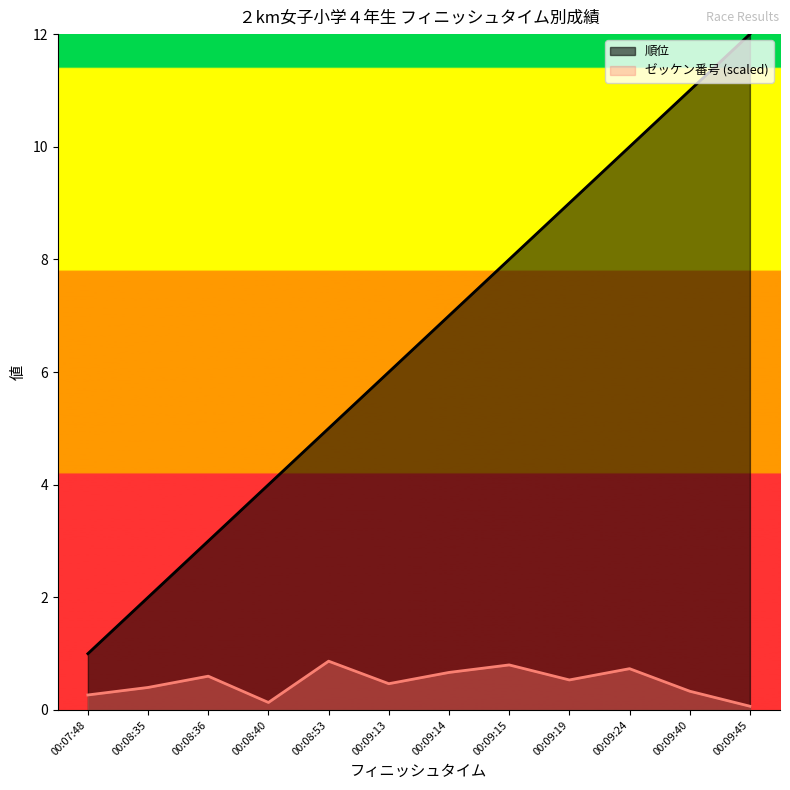

Rank the categories by ゼッケン番号 value from highest to lowest.

00:08:53, 00:09:15, 00:09:24, 00:09:14, 00:08:36, 00:09:19, 00:09:13, 00:08:35, 00:09:40, 00:07:48, 00:08:40, 00:09:45